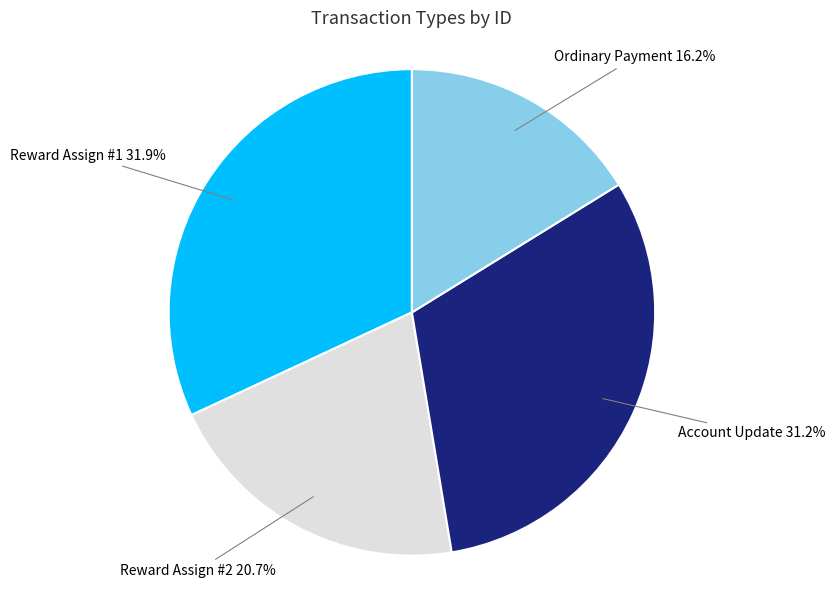

Is there any slice that represents more than half of the pie?

No